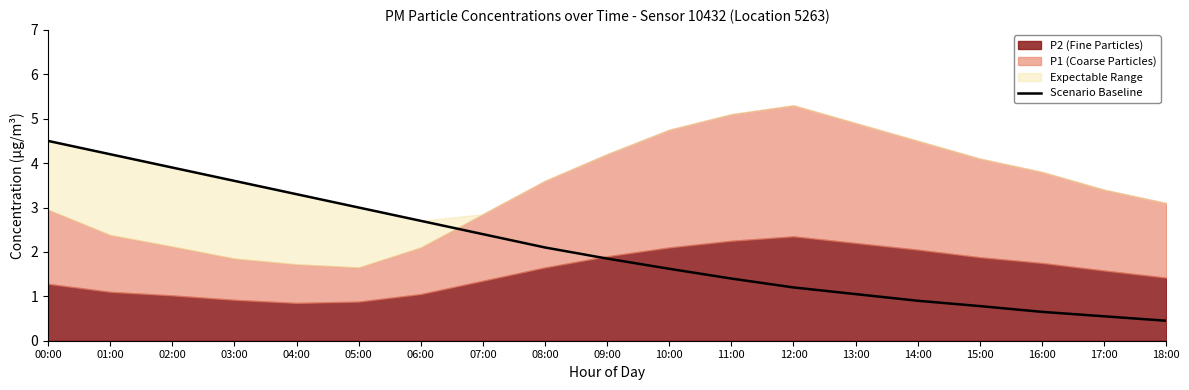

Is it true that the value at 09:00 is 1.9?

True